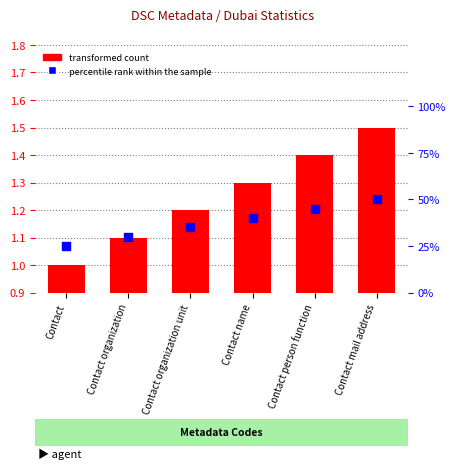

What is the total value across all series at Contact?

26.0